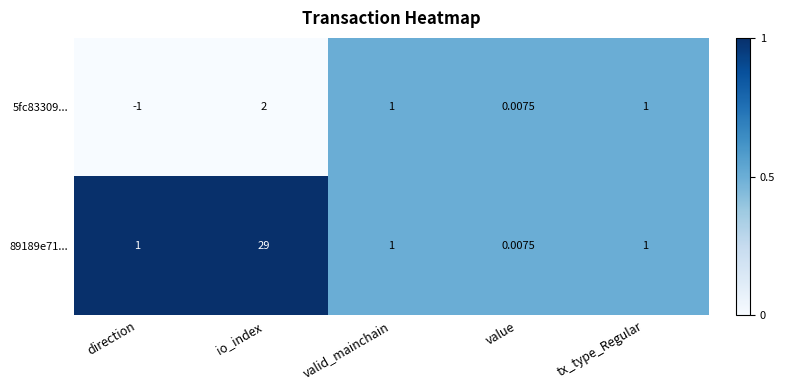

How many series are shown in this chart?

2